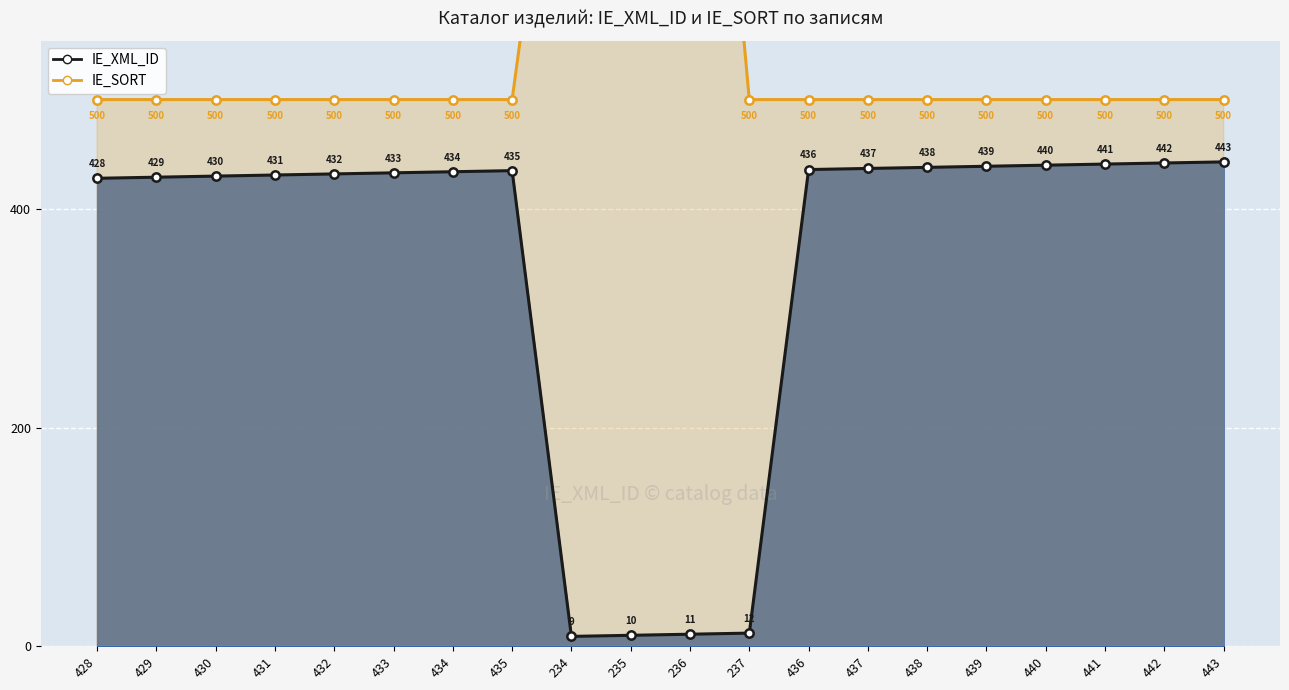

True or false: IE_XML_ID (line) and IE_SORT (line) intersect in this chart.

False